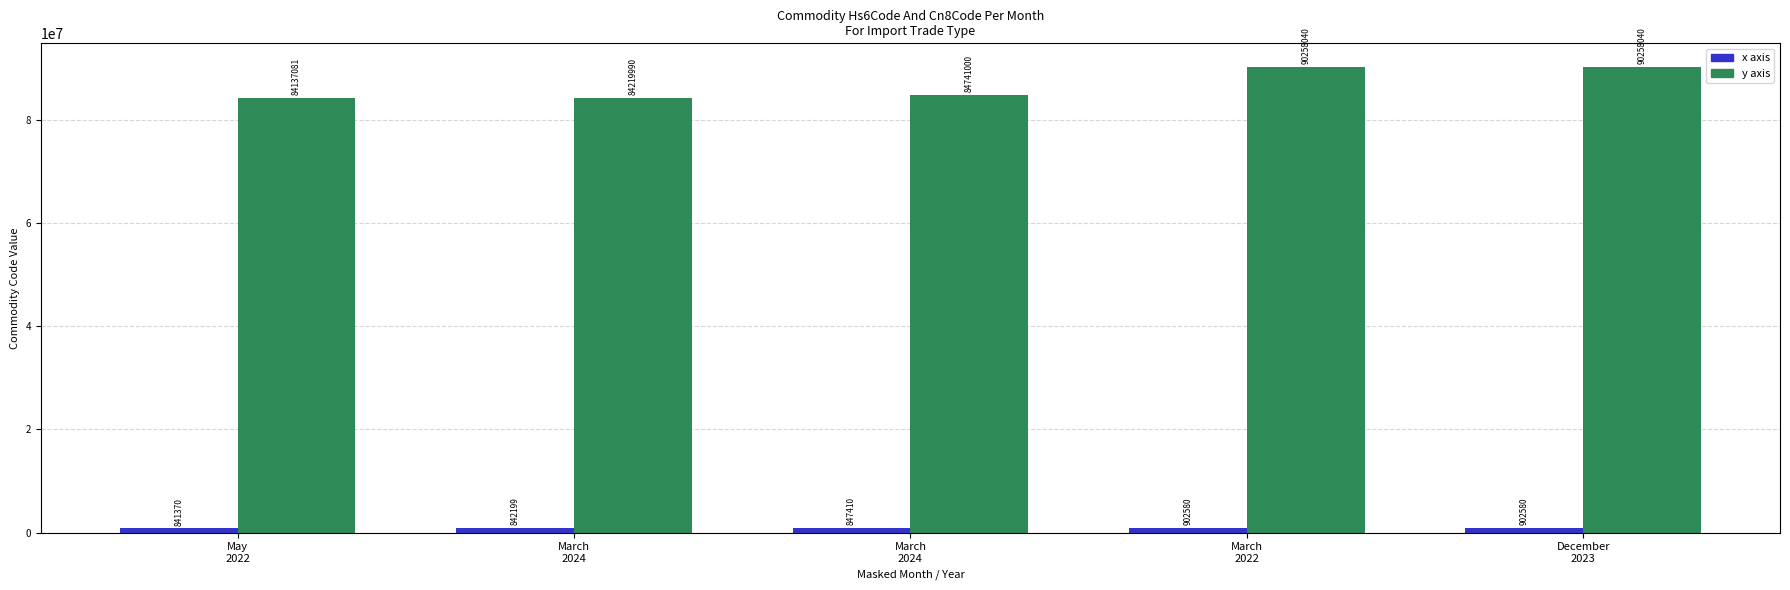

How many series are shown in this chart?

2